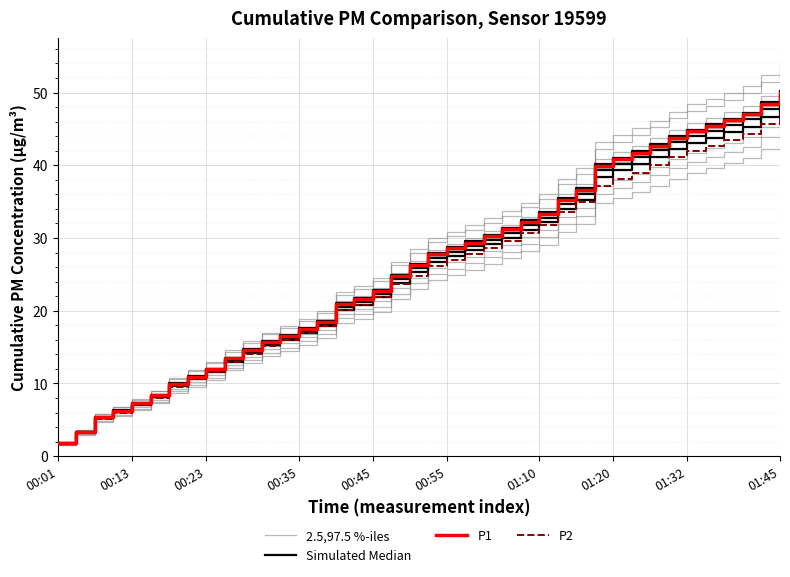

Which series has the largest total across all categories?

P1